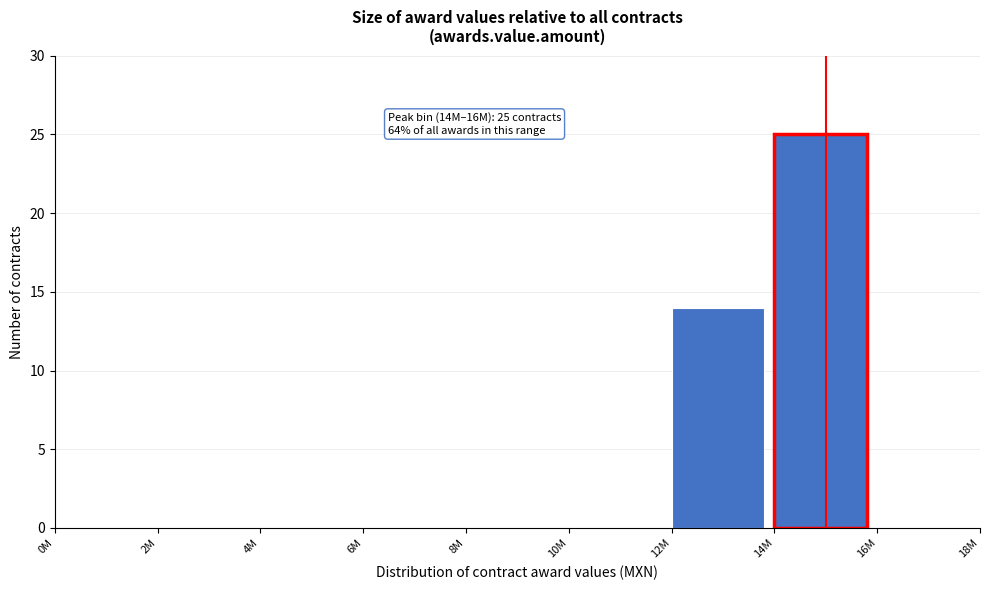

Reading right to left, what are all the values shown in this chart?

16M=0	14M=25	12M=14	10M=0	8M=0	6M=0	4M=0	2M=0	0M=0